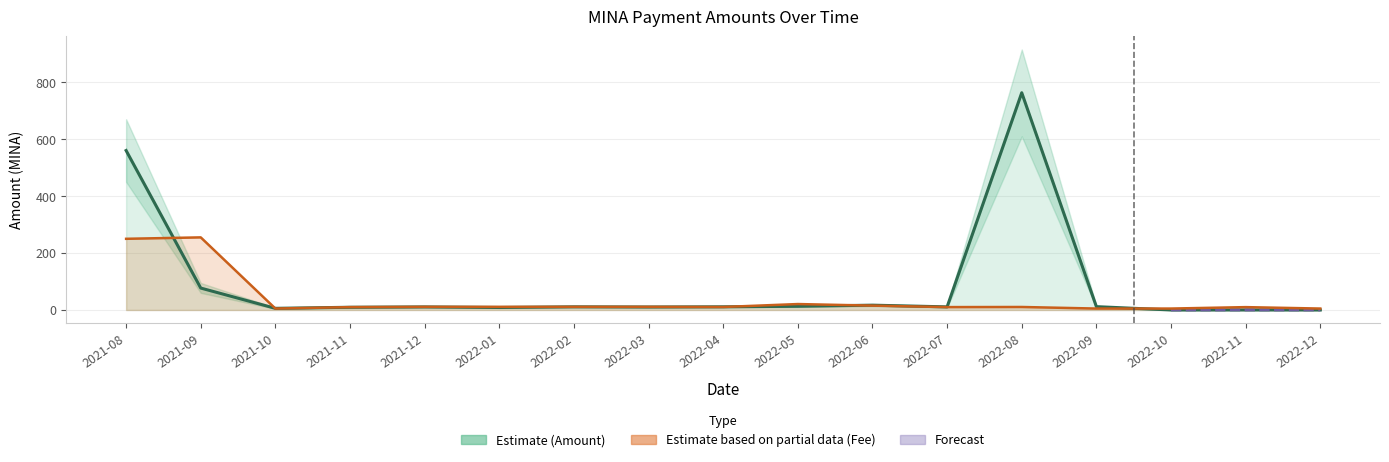

After their last crossing, which series has the higher values: Fee or Amount?

Fee